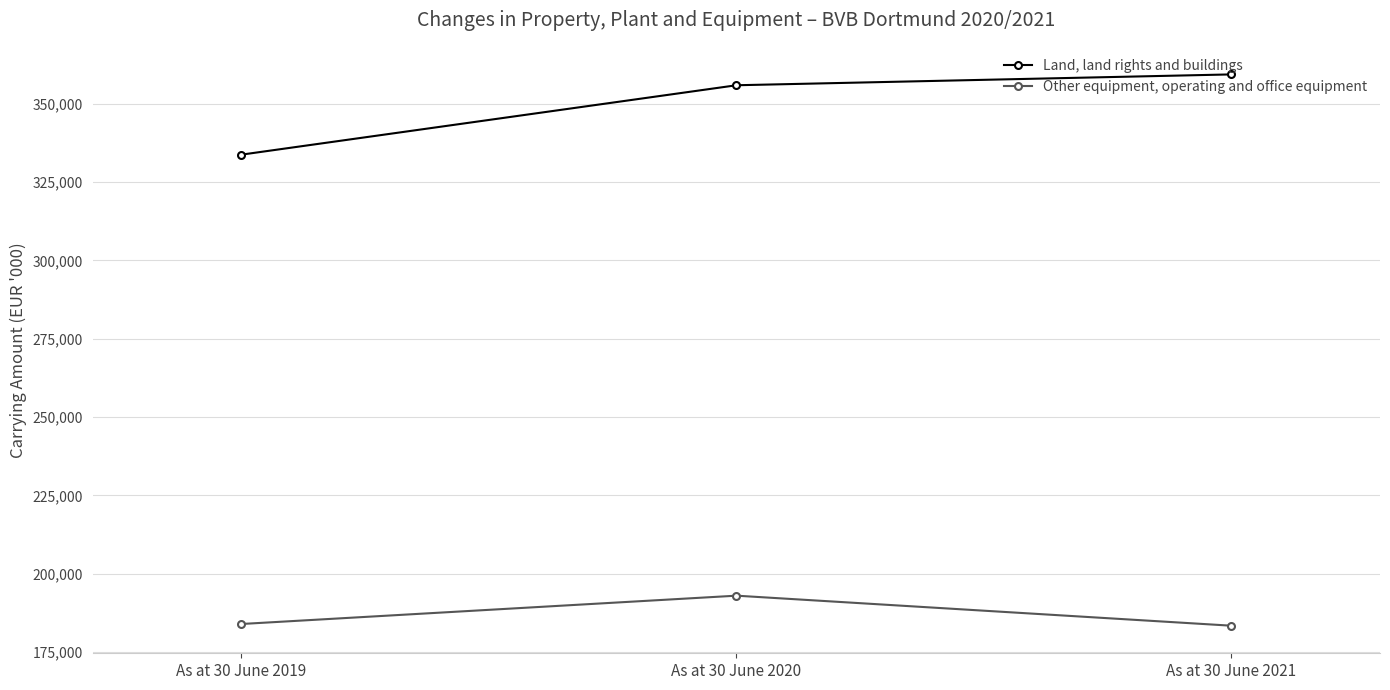

Which series has the largest total across all categories?

Land, land rights and buildings